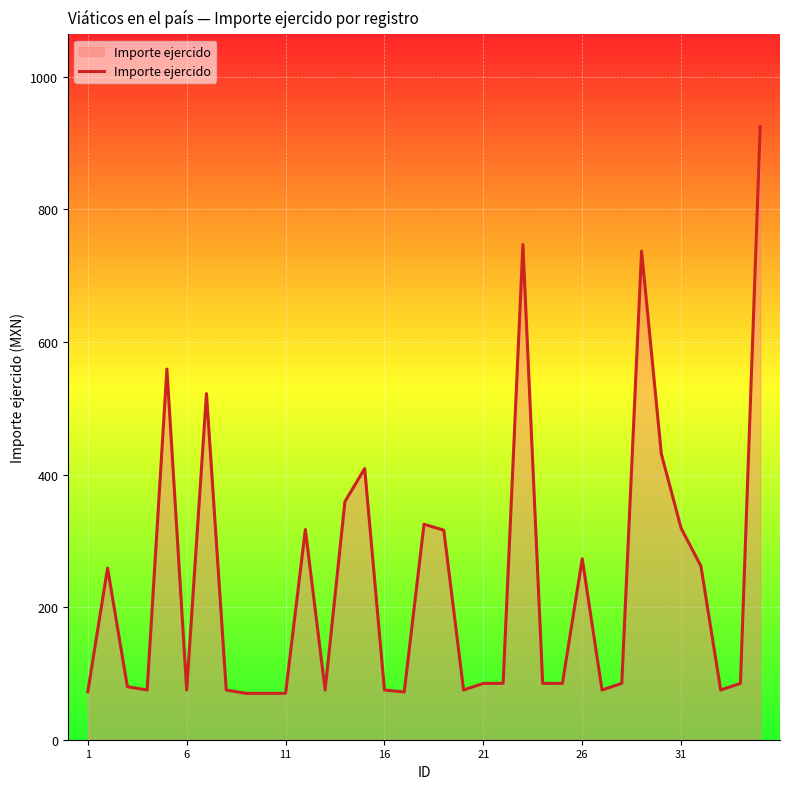

What is the greatest value displayed?

925.0